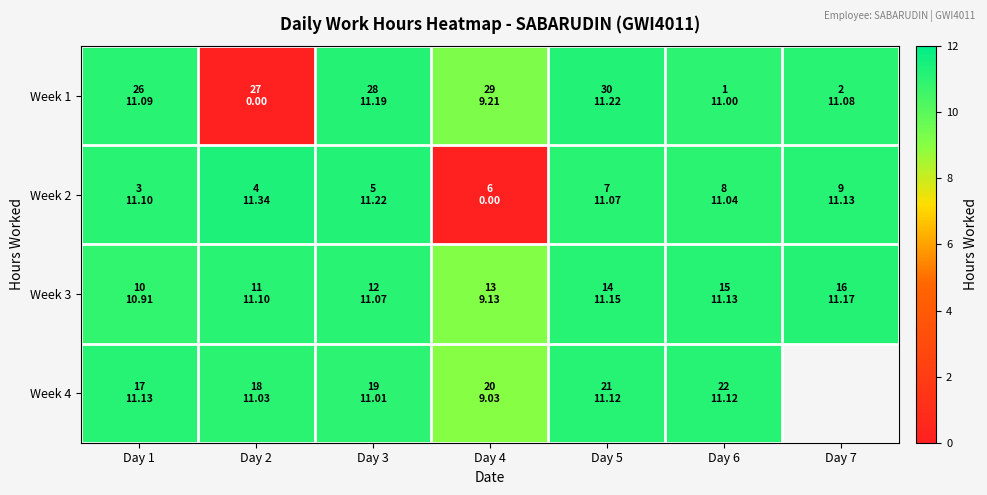

Is it true that Week 4 equals 11.1 at Day 1?

True